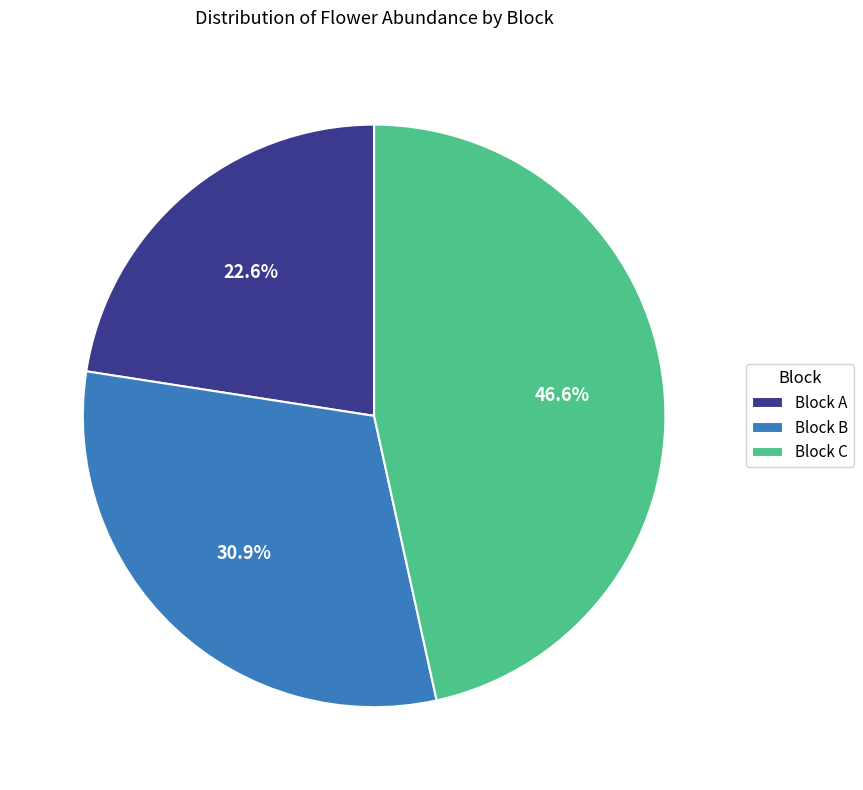

What is the smallest slice in the pie chart?

Block A